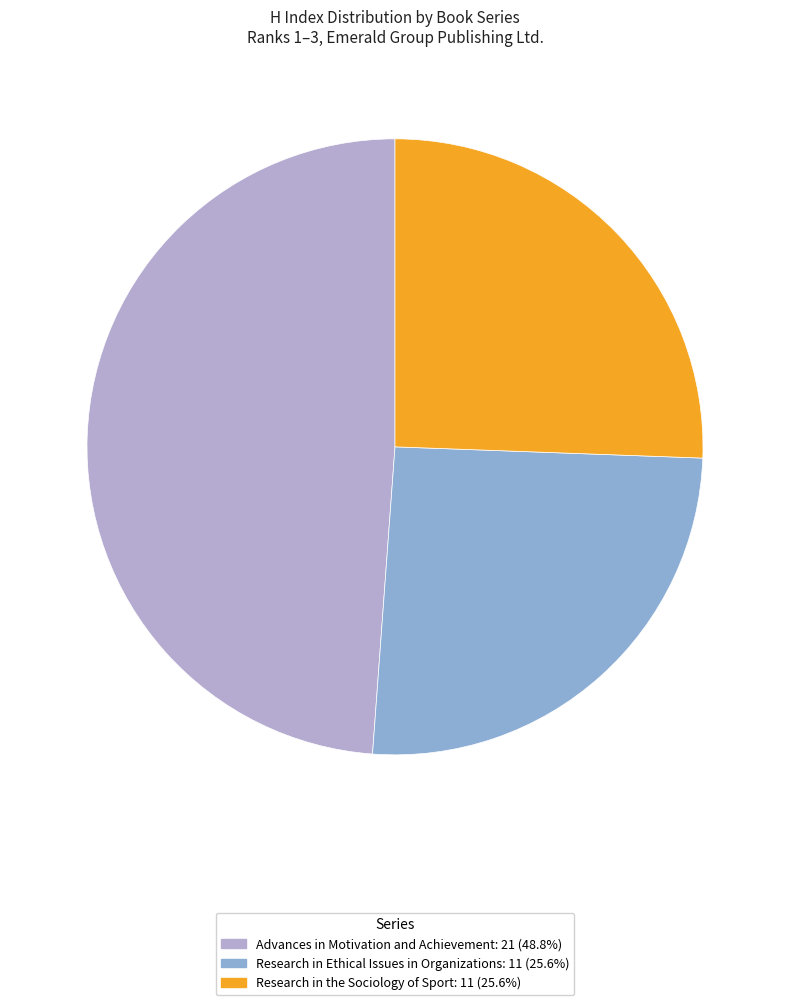

What is the largest slice in the pie chart?

Advances in Motivation and Achievement